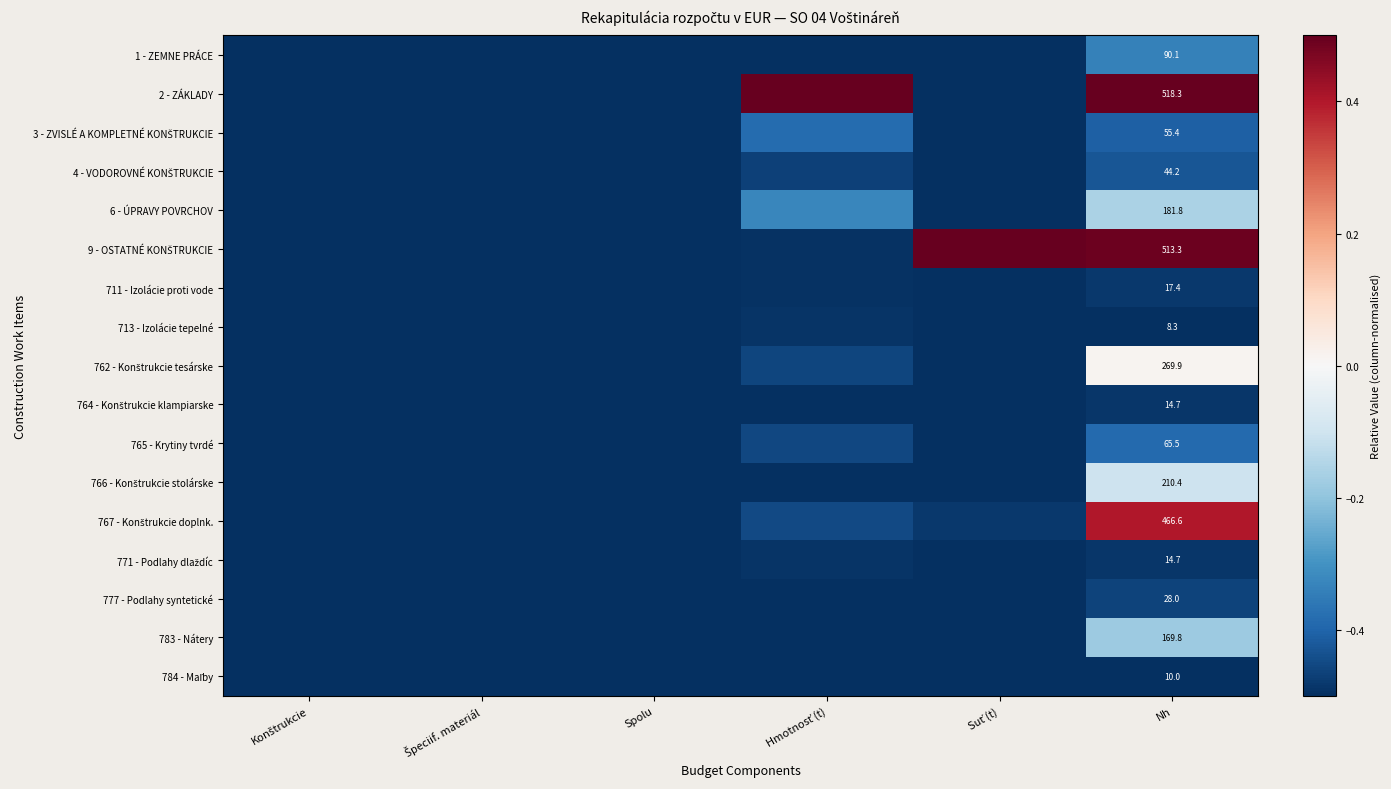

How many categories are shown in the chart?

6